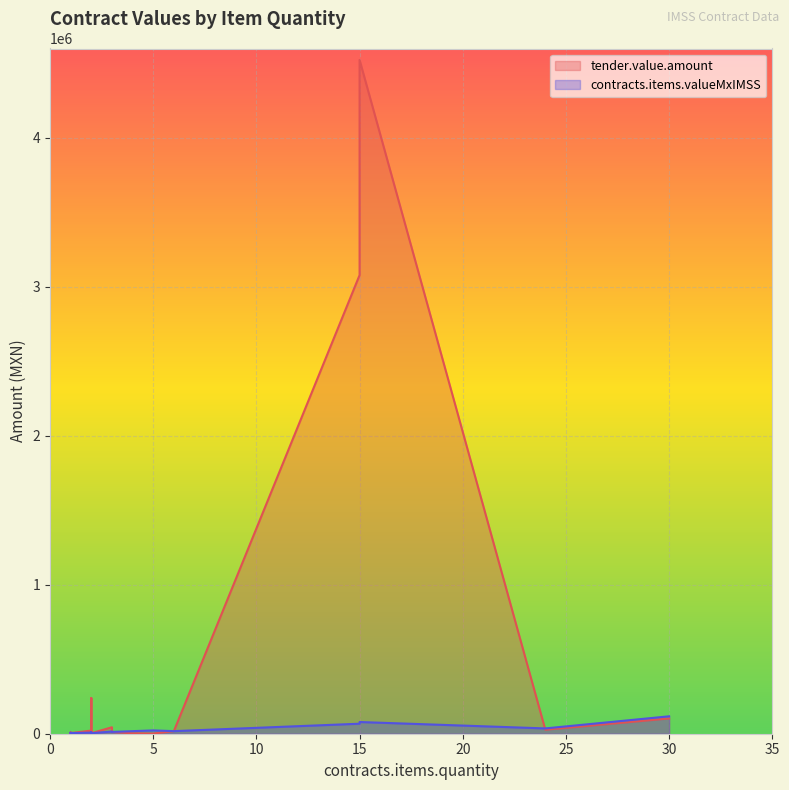

Rank the series by their maximum value, from highest to lowest.

tender.value.amount, contracts.items.valueMxIMSS